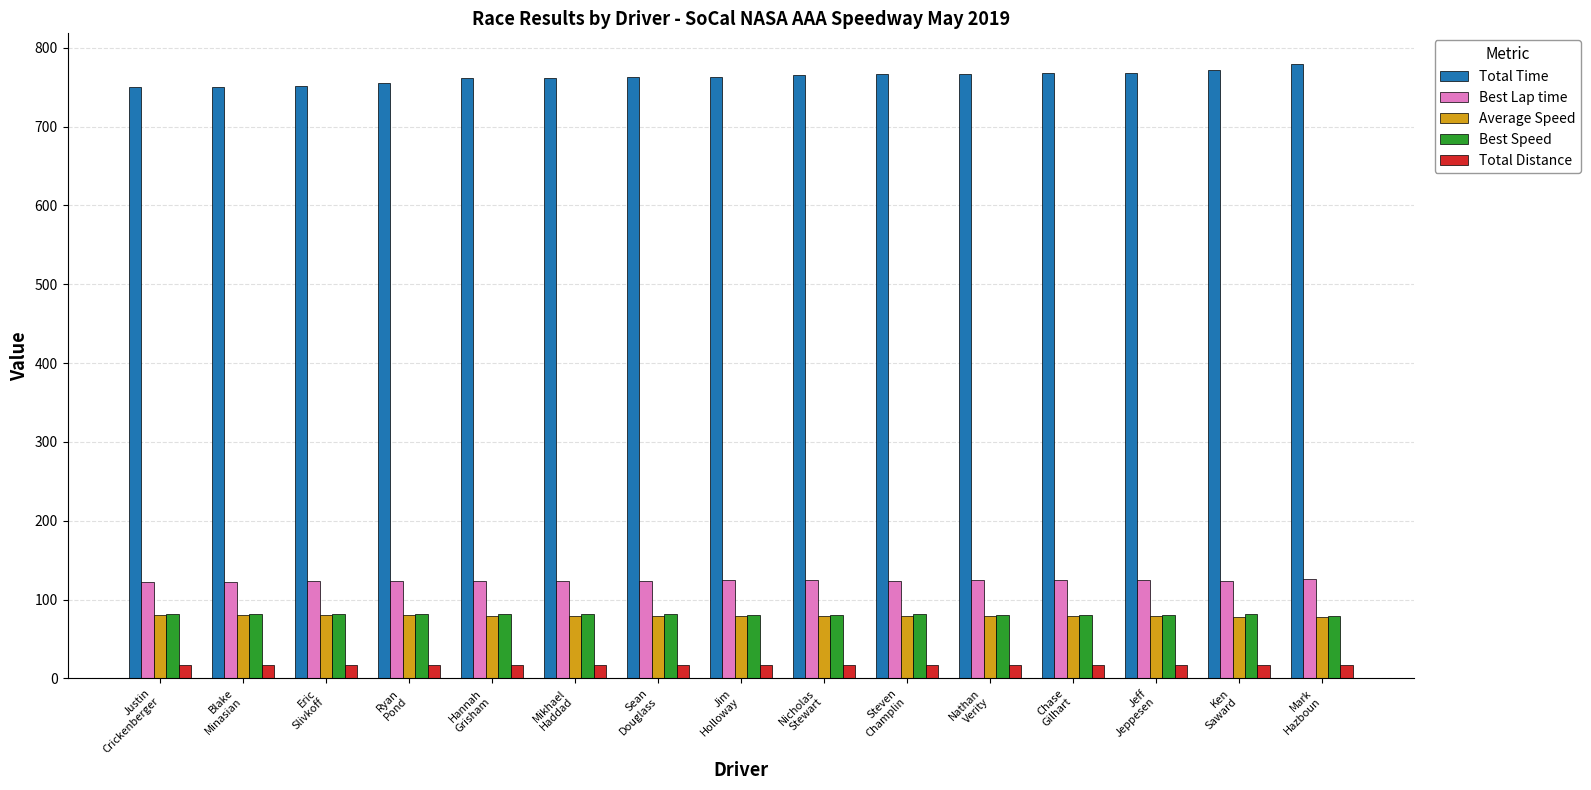

What is the maximum value for Average Speed?

80.7